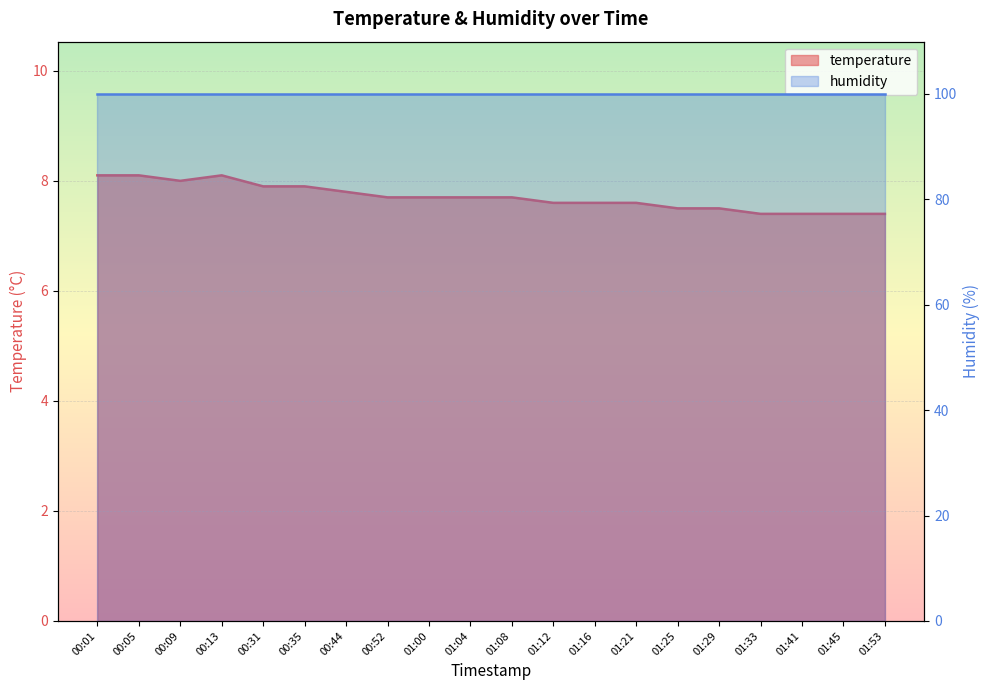

What is the change in value from 00:44 to 01:16?

-0.2